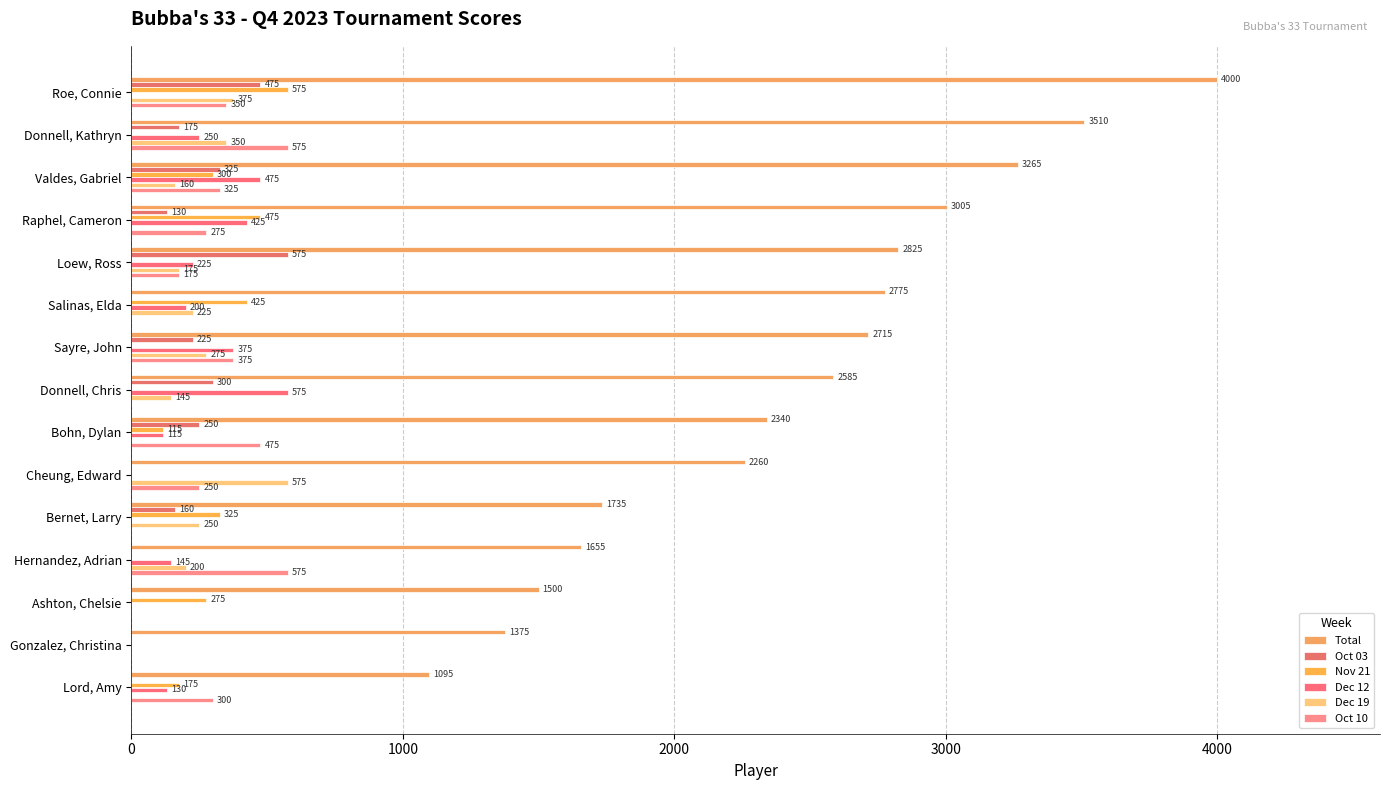

How many positive values does the Oct 10 series have?

10